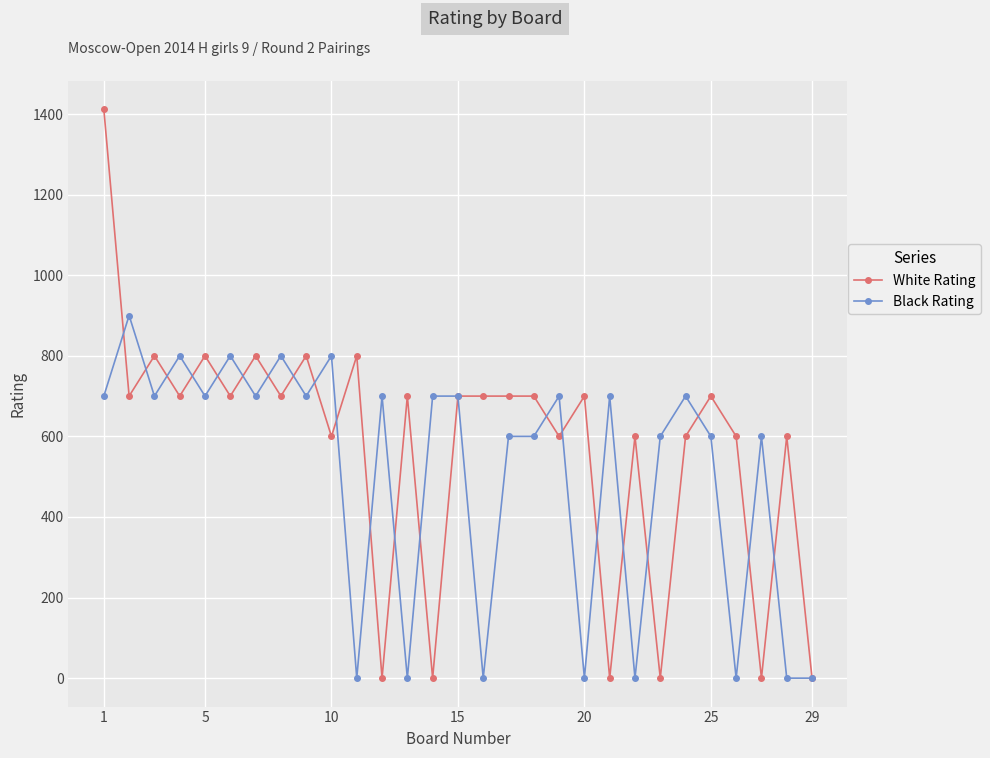

Which series has the largest total across all categories?

White Rating